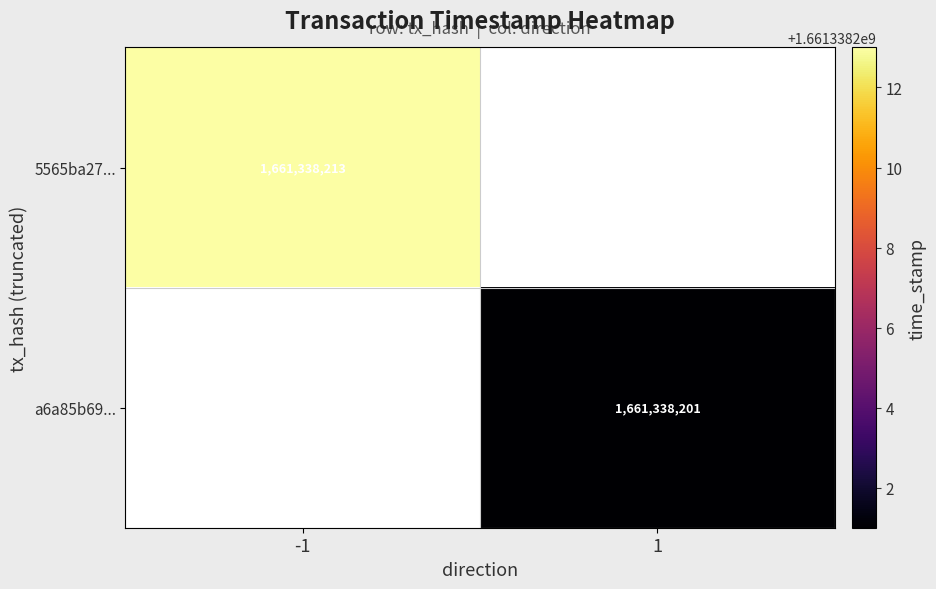

The a6a85b69ee2d072976781465b2558bcaa7edd23 series shows 1 at direction. True or false?

True